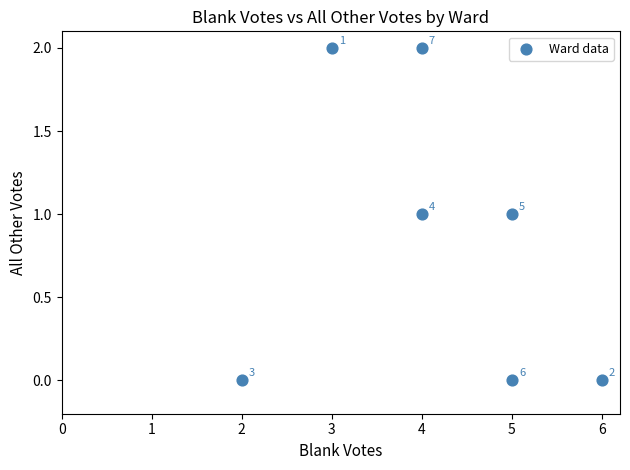

What is the average X value?

4